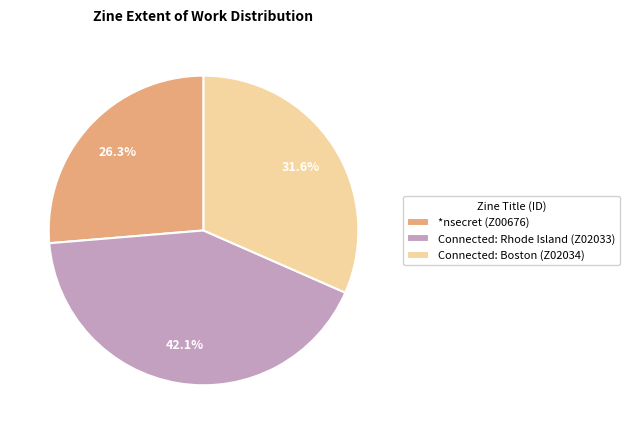

How many segments does this pie chart have?

3